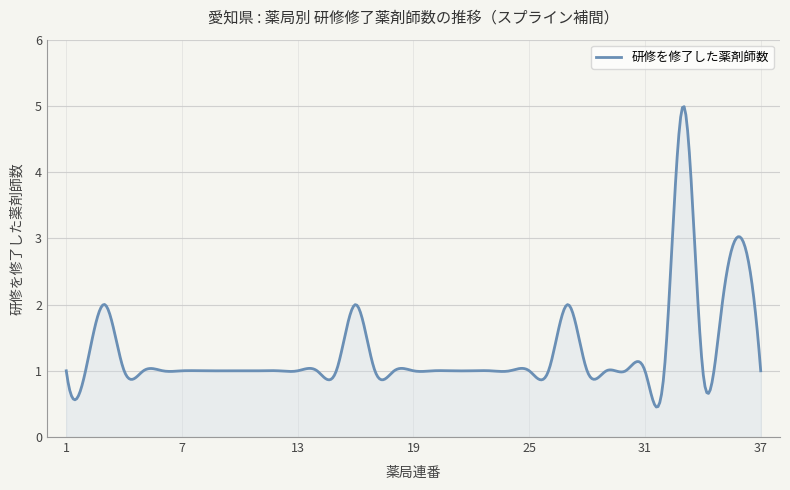

What is the difference between the maximum and minimum values?

4.5